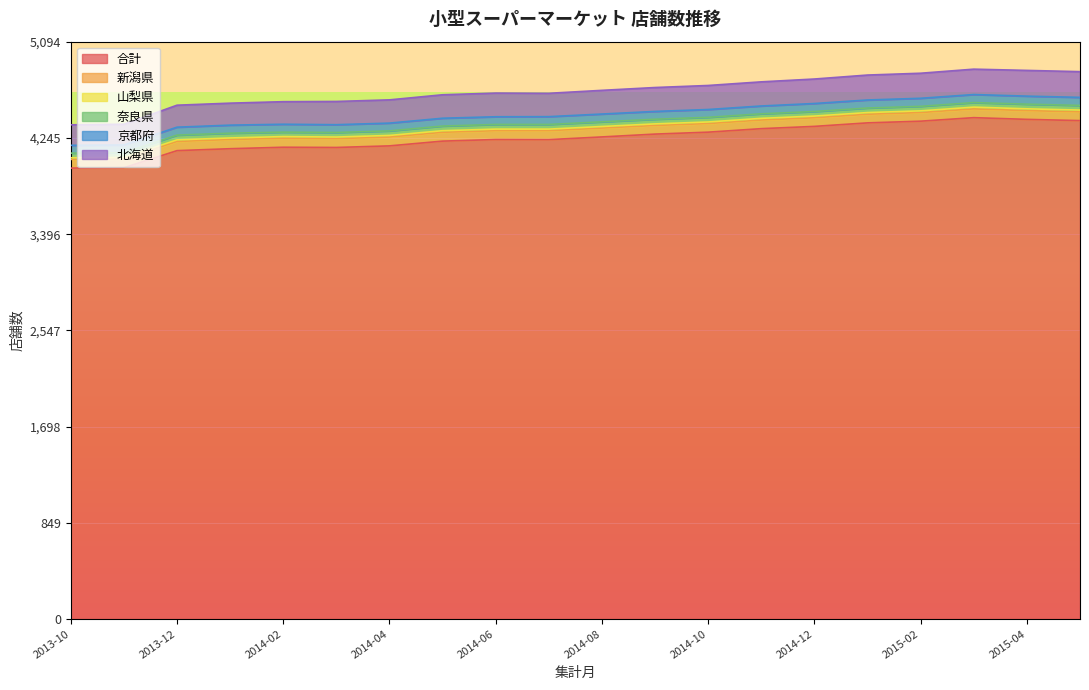

True or false: 合計 and 山梨県 intersect in this chart.

False